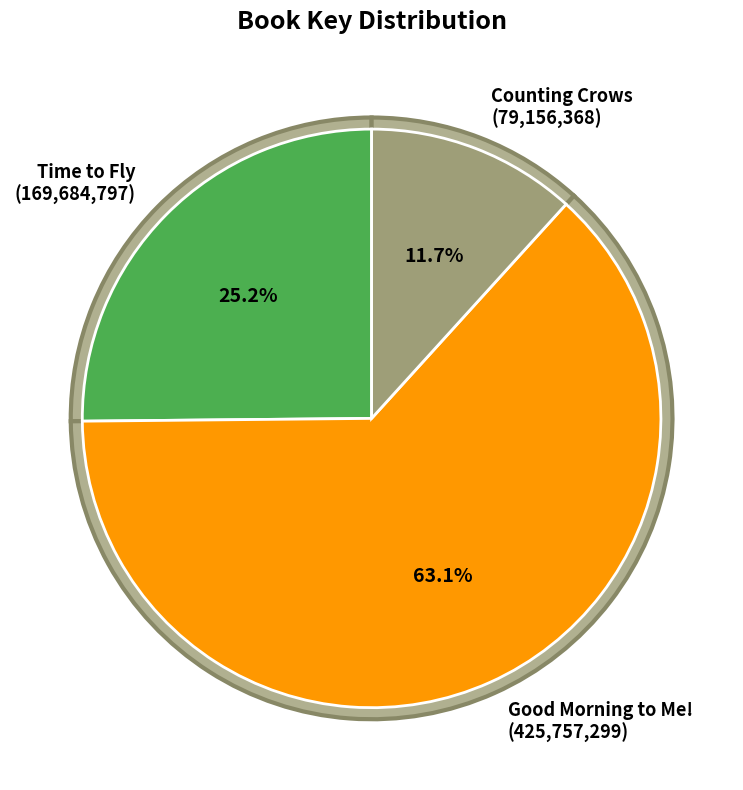

Which has a higher value, Good Morning to Me! or Counting Crows?

Good Morning to Me!